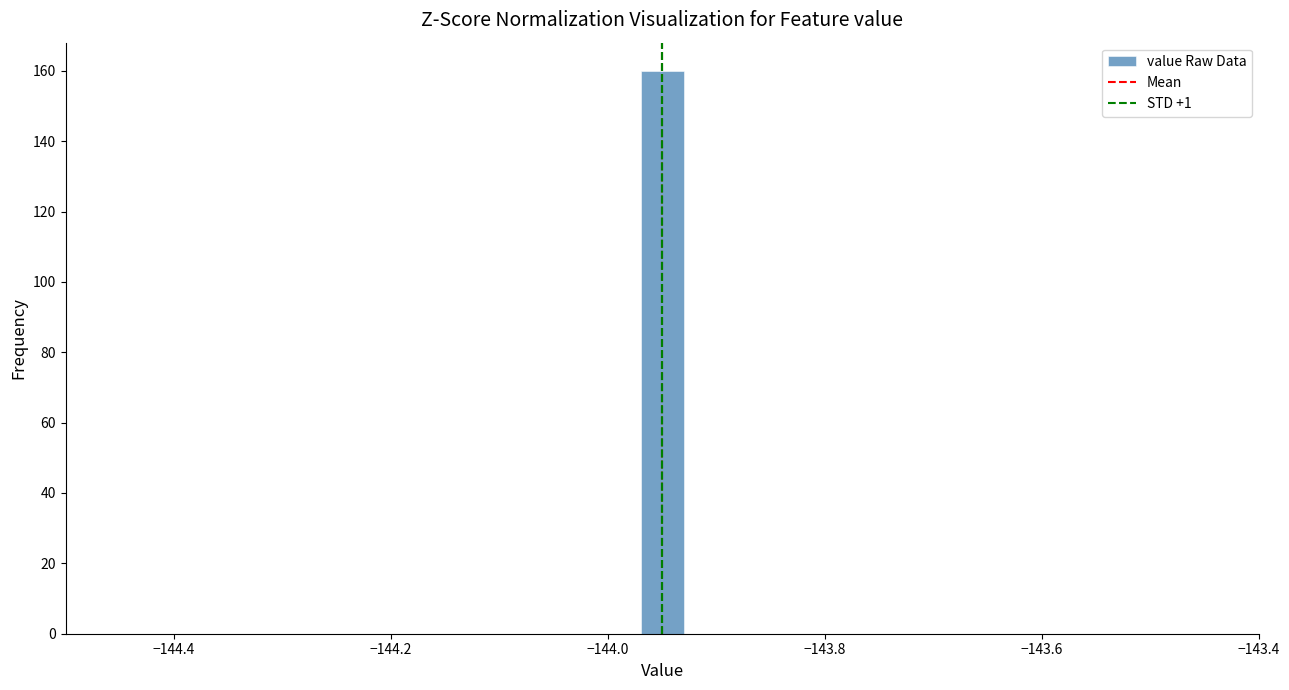

Read against the x-axis, roughly where is the centre of the tallest bar?

-143.94